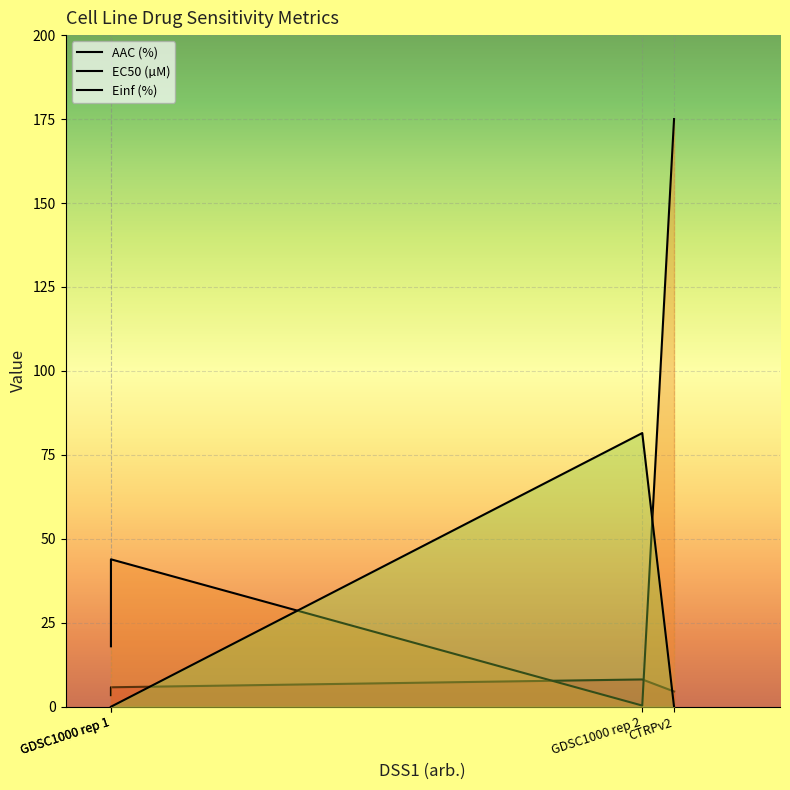

Which label corresponds to the largest value in the chart?

CTRPv2